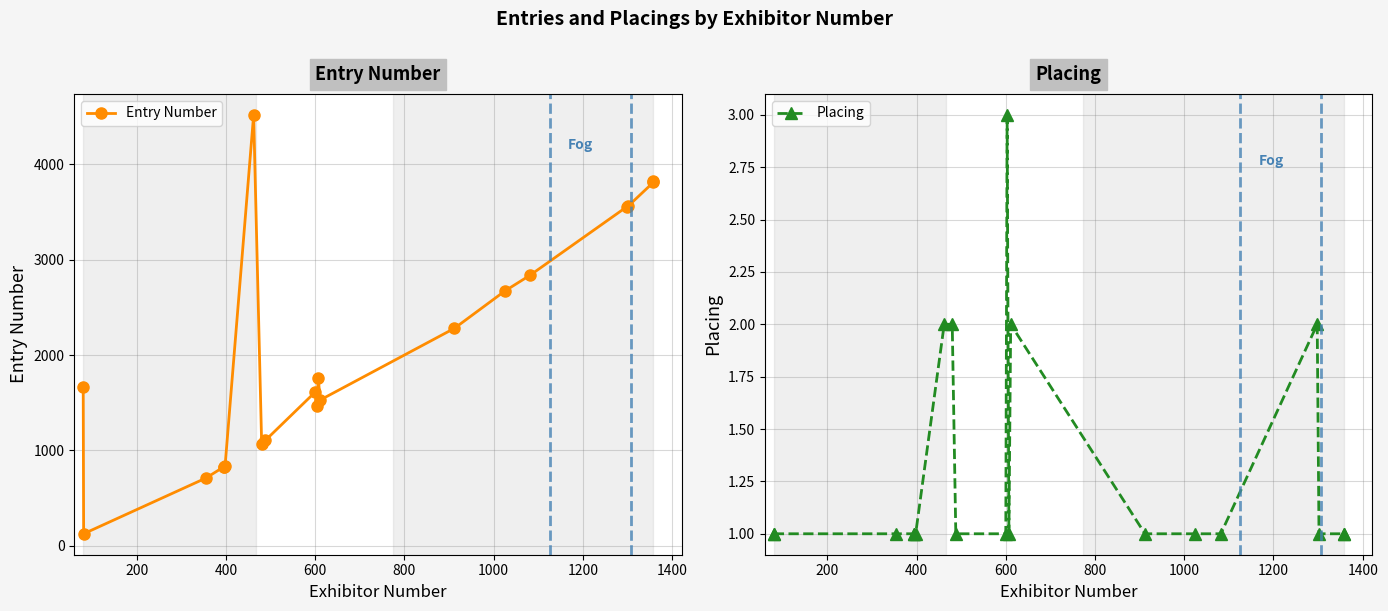

How many lines are shown in the chart?

2